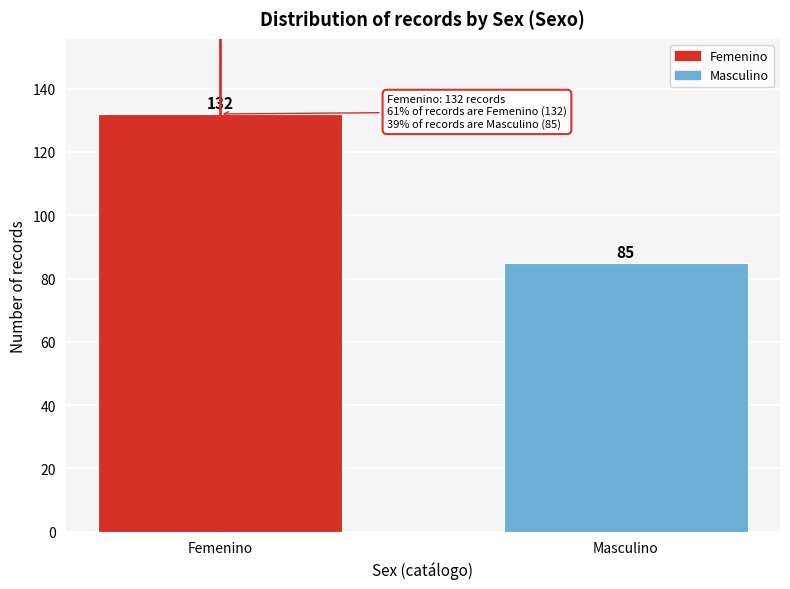

Reading left to right, list all the values displayed in this chart.

132	85